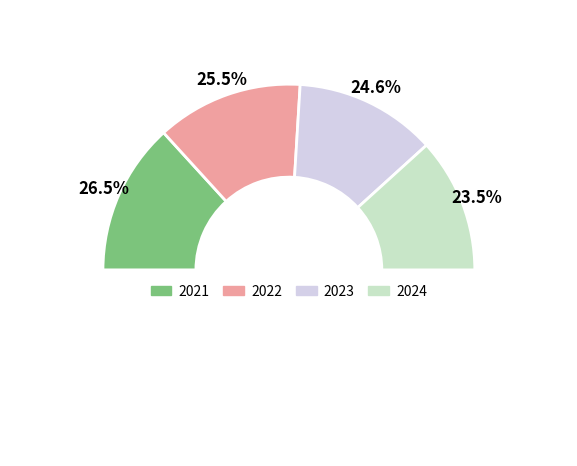

Is 2023 the majority of the pie?

No